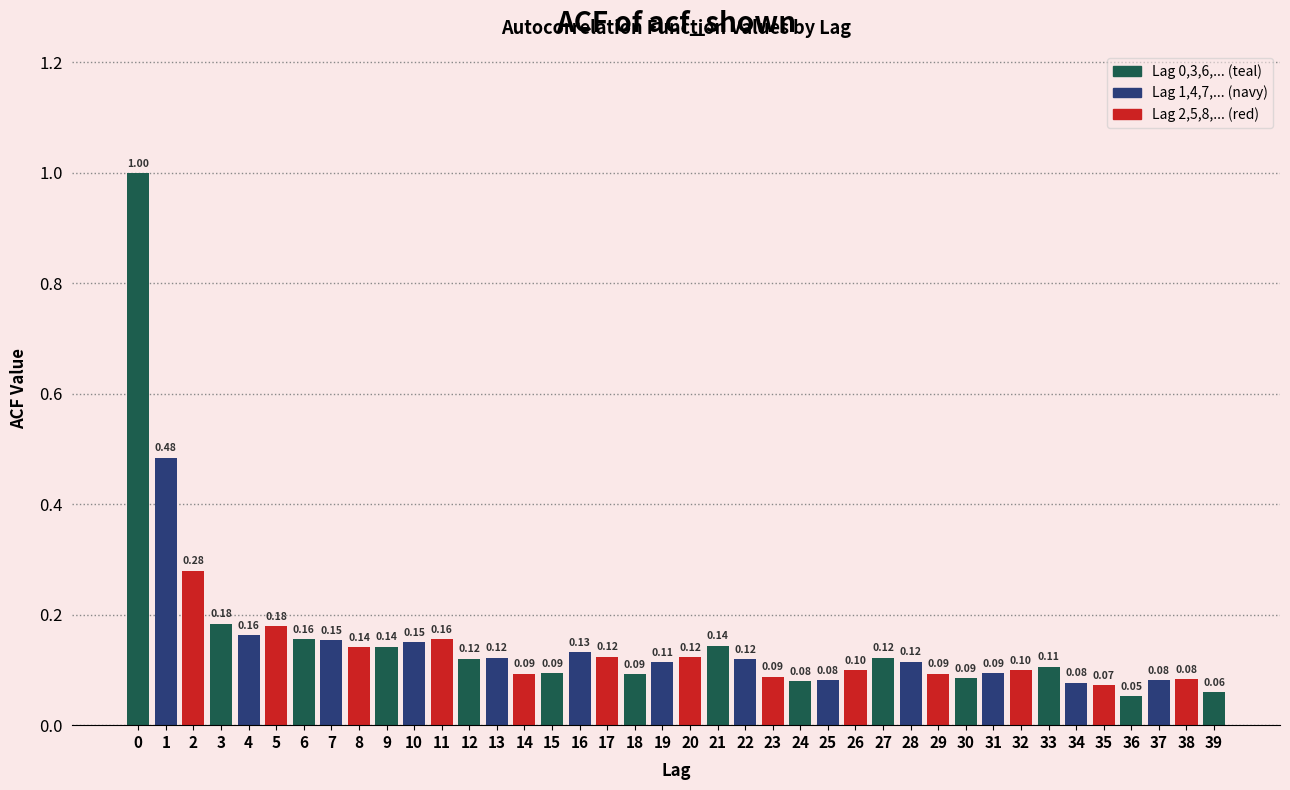

Between 11 and 5, which is larger?

5